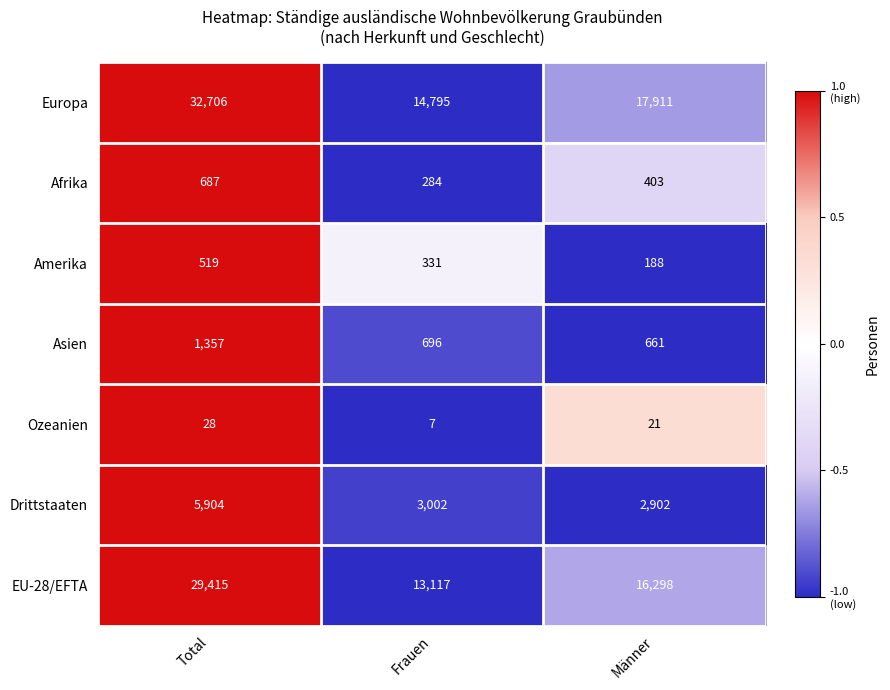

The value of EU-28/EFTA at Total is 29415. True or false?

True